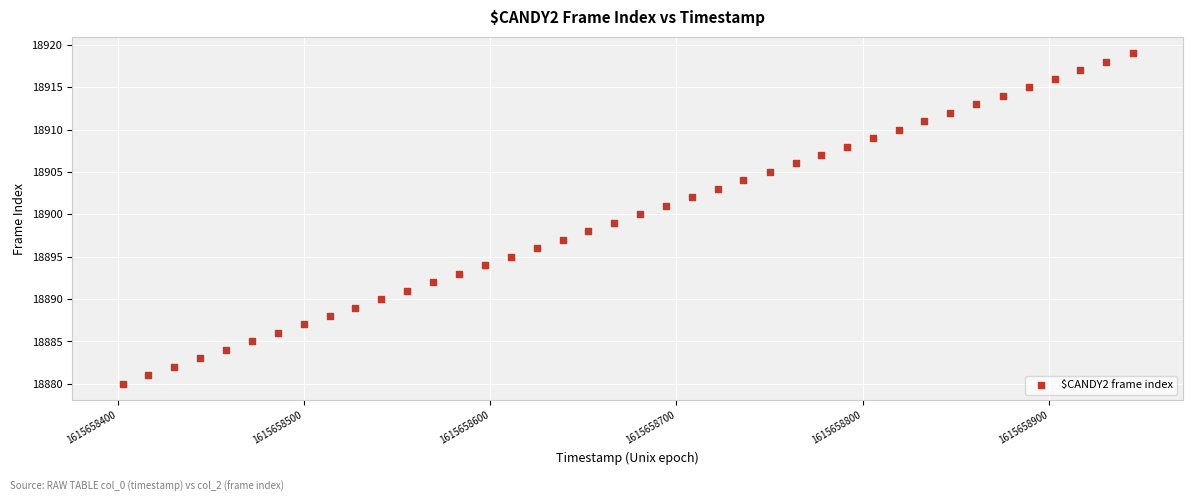

What is the range of Y values (max minus min)?

39